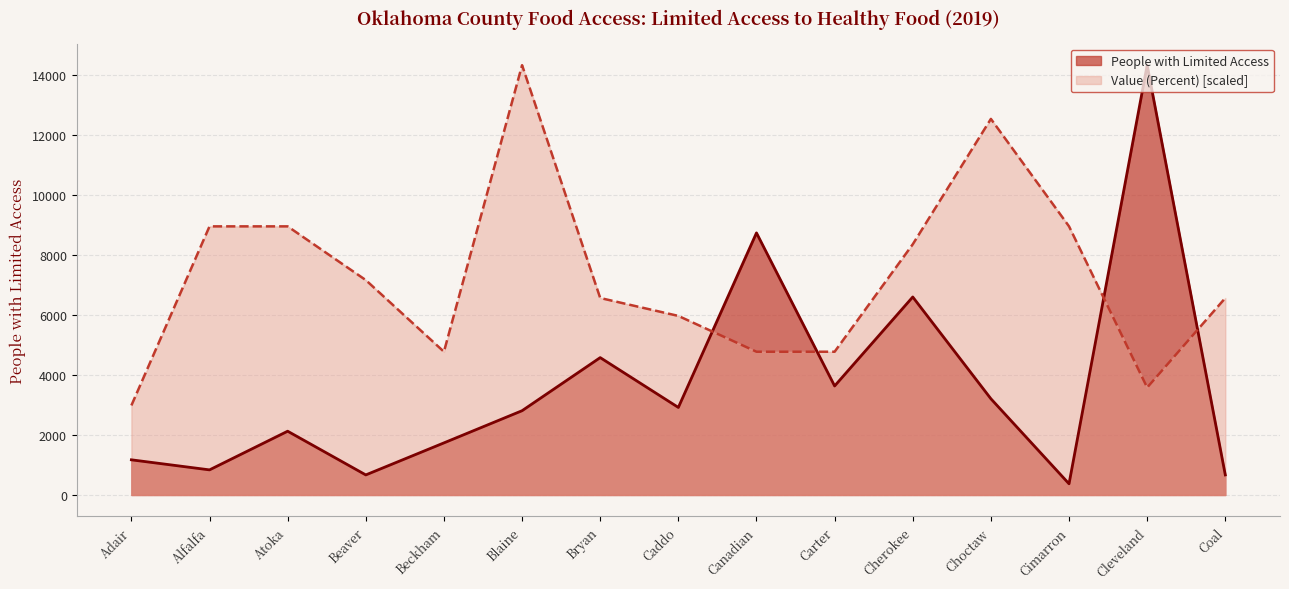

In People with Limited Access, how many points are lower than both neighbors (excluding endpoints)?

5